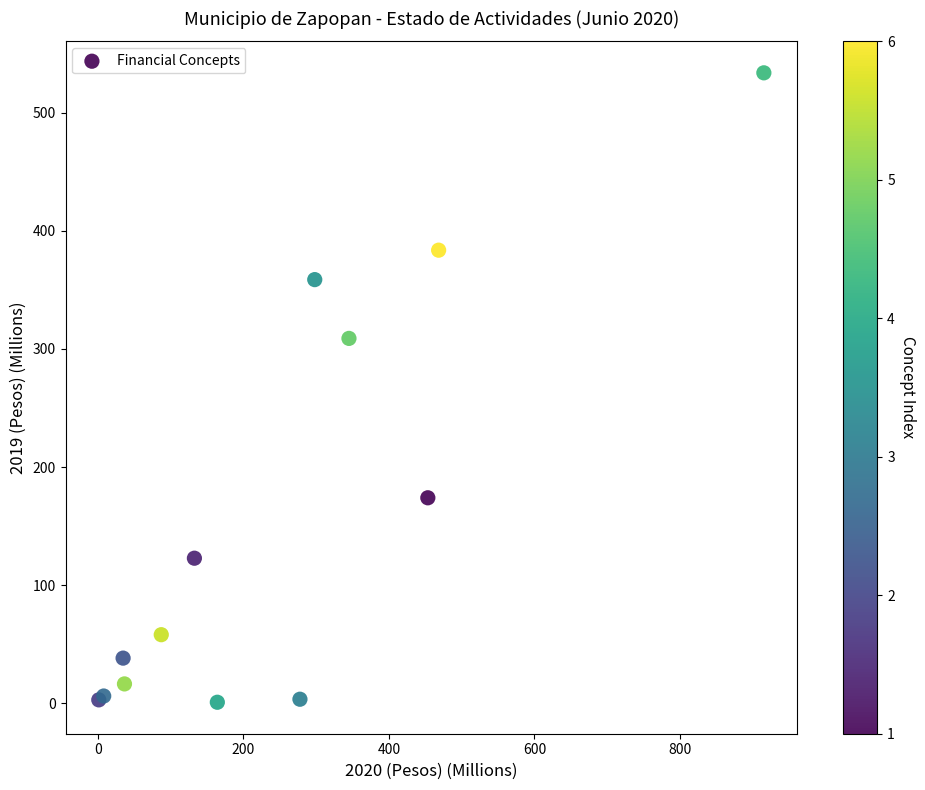

What Y value in the scatter plot is closest to 267?

308.9